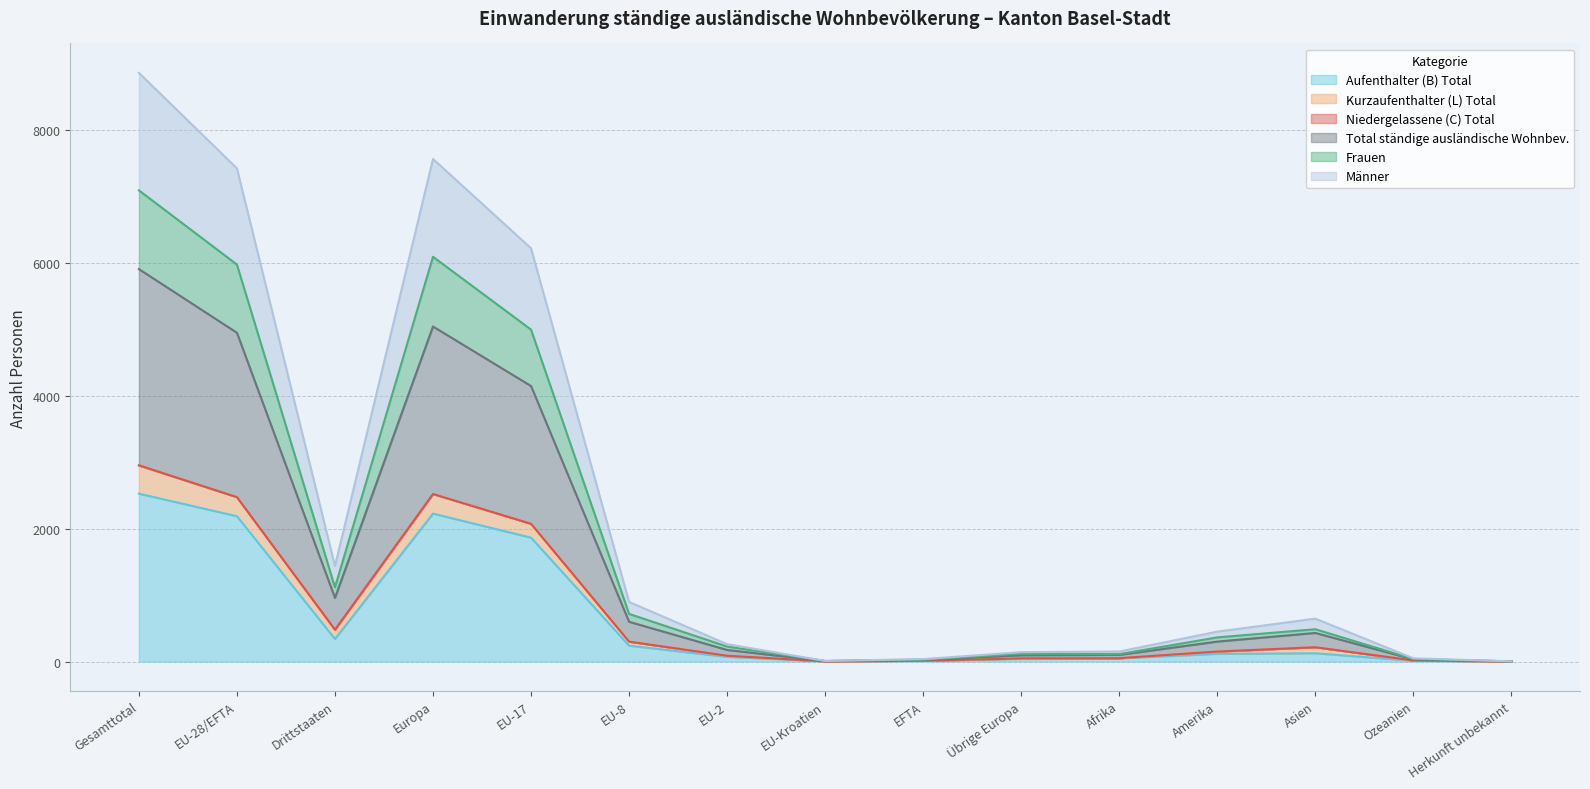

The Frauen series shows 4995 at EU-17. True or false?

True